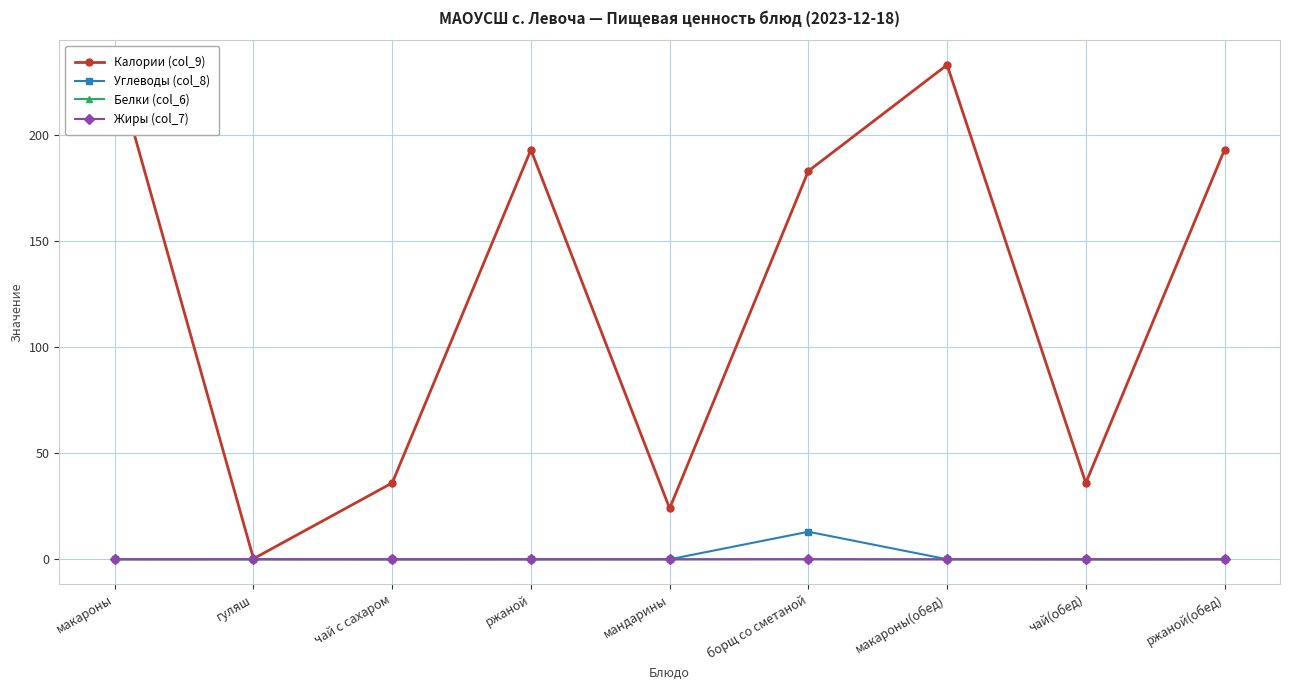

What is the difference between the maximum and minimum values in the Белки (col_6) series?

0.1